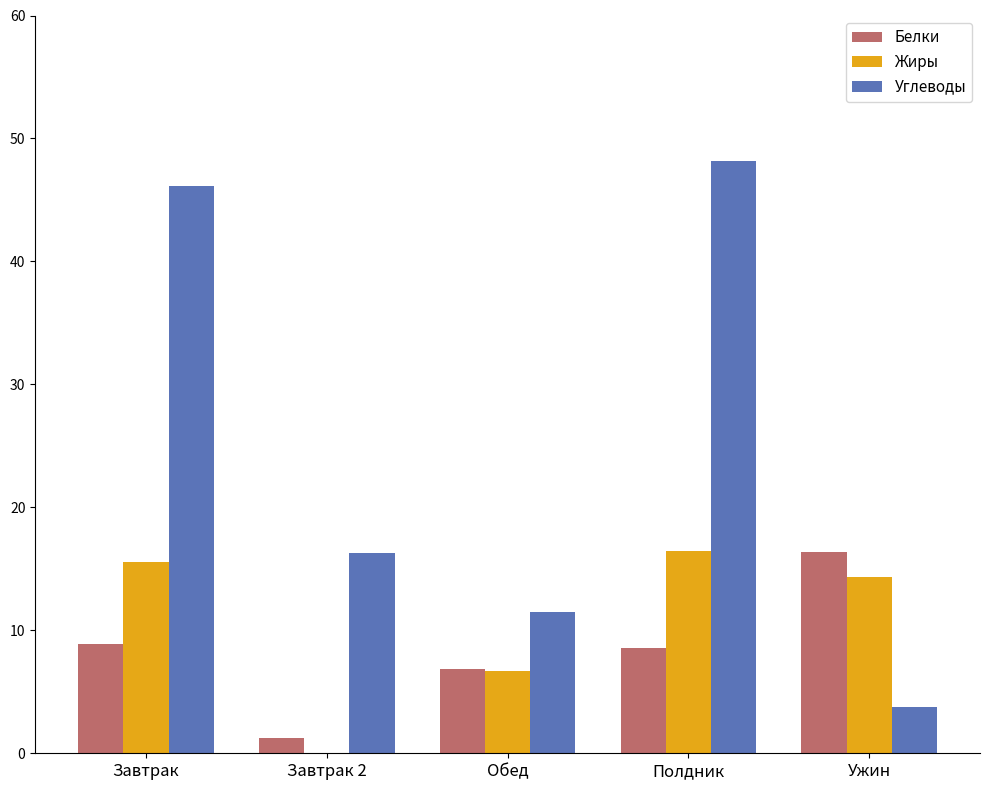

Which series has the largest total across all categories?

Углеводы